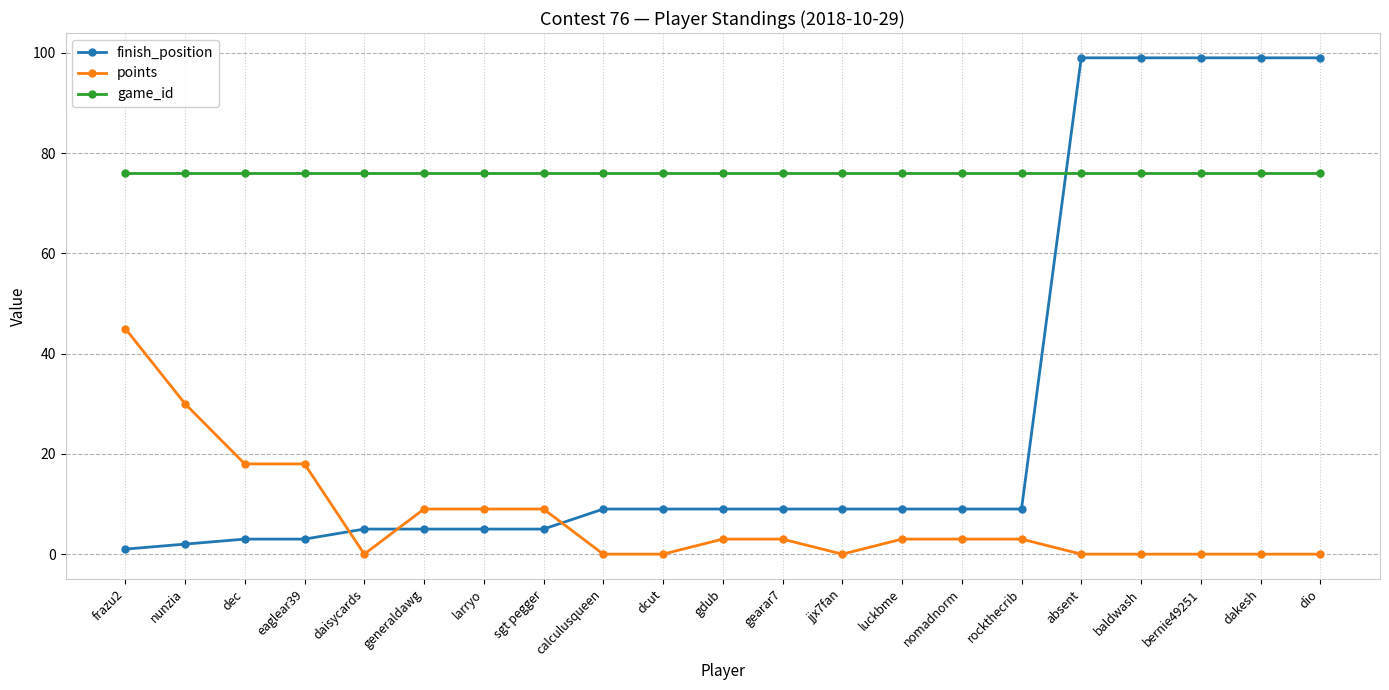

Between which two adjacent categories do points and finish_position first intersect?

eaglear39 and daisycards